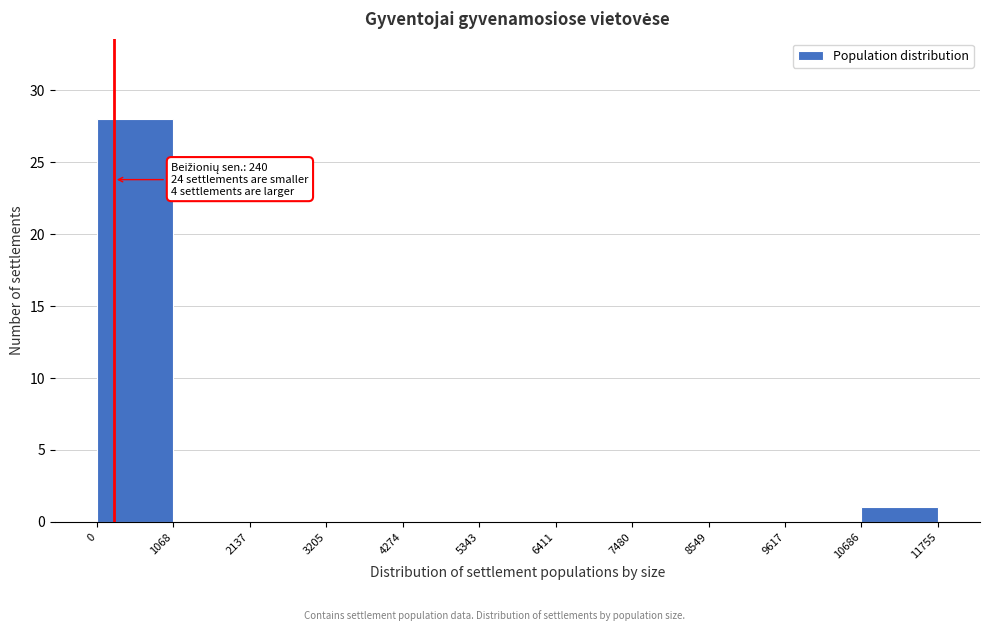

Which range on the x-axis has the tallest bar?

0 to 1068